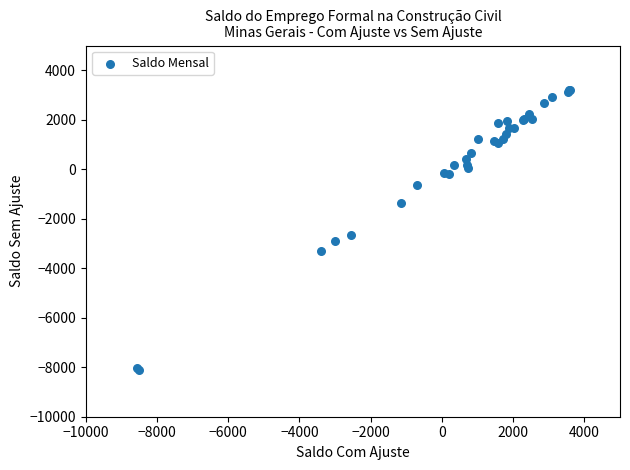

What Y value in the scatter plot is closest to -2451?

-2645